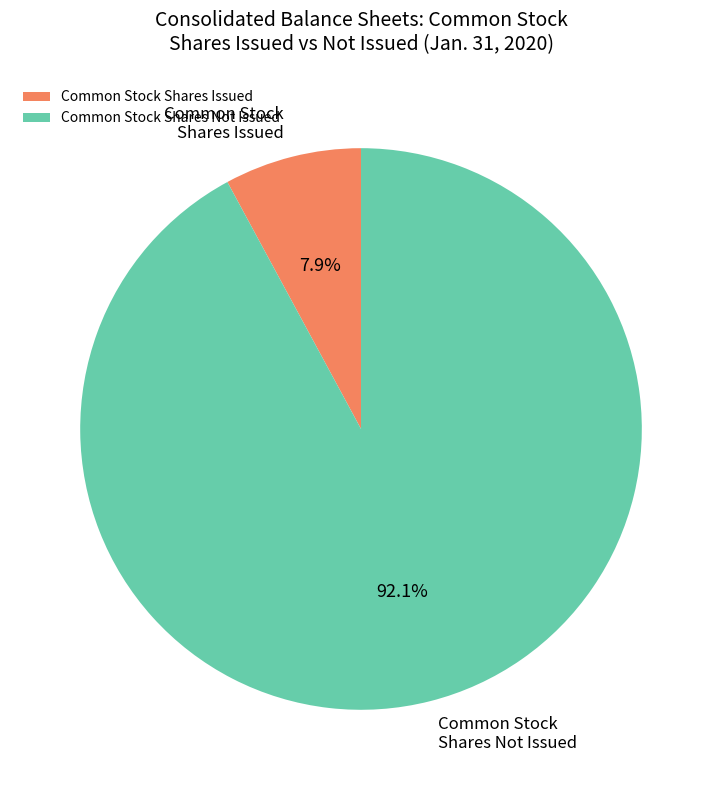

Do Common Stock Shares Issued and Common Stock Shares Not Issued together represent more than half of the pie?

Yes